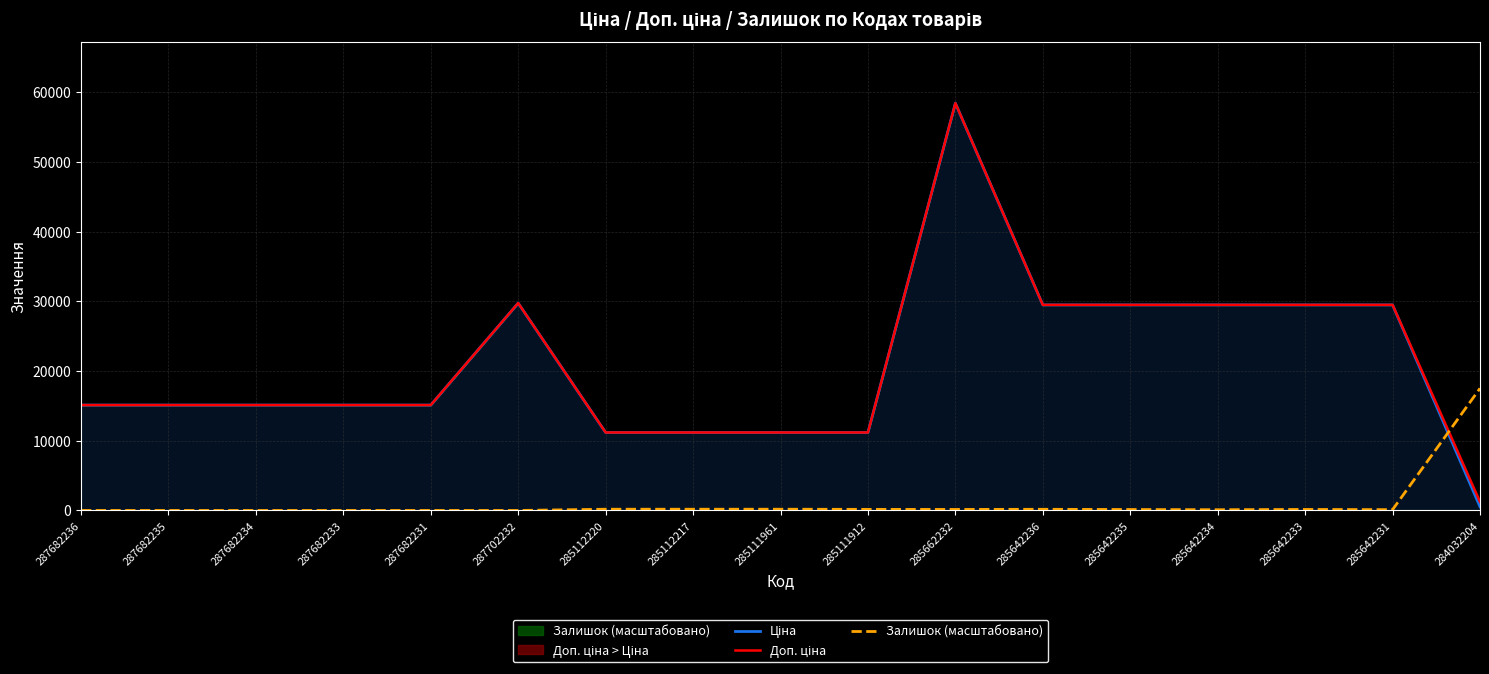

Reading right to left, list all the values displayed in this chart.

Ціна: 284032204=539.0	285642231=29491.5	285642233=29491.5	285642234=29491.5	285642235=29491.5	285642236=29491.5	285662232=58426.5	285111912=11188.2	285111961=11188.2	285112217=11188.2	285112220=11188.2	287702232=29747.2	287682231=15120.0	287682233=15120.0	287682234=15120.0	287682235=15120.0	287682236=15120.0
Доп. ціна: 284032204=1235.4	285642231=29491.5	285642233=29491.5	285642234=29491.5	285642235=29491.5	285642236=29491.5	285662232=58426.5	285111912=11188.2	285111961=11188.2	285112217=11188.2	285112220=11188.2	287702232=29747.2	287682231=15120.0	287682233=15120.0	287682234=15120.0	287682235=15120.0	287682236=15120.0
Залишок (масштабовано): 284032204=17517.5	285642231=115.1	285642233=146.5	285642234=104.6	285642235=136.0	285642236=167.4	285662232=146.5	285111912=157.0	285111961=177.9	285112217=177.9	285112220=177.9	287702232=0.0	287682231=0.0	287682233=0.0	287682234=0.0	287682235=0.0	287682236=0.0